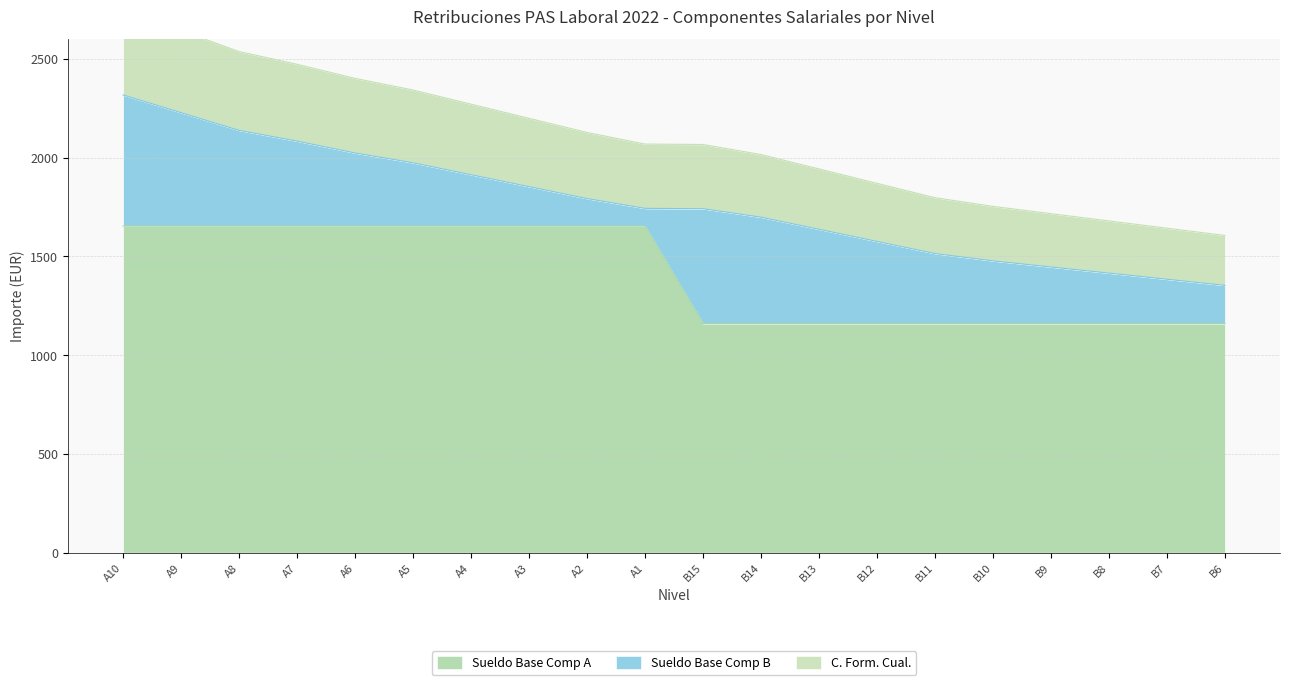

Between A10 and B9, which is larger?

A10